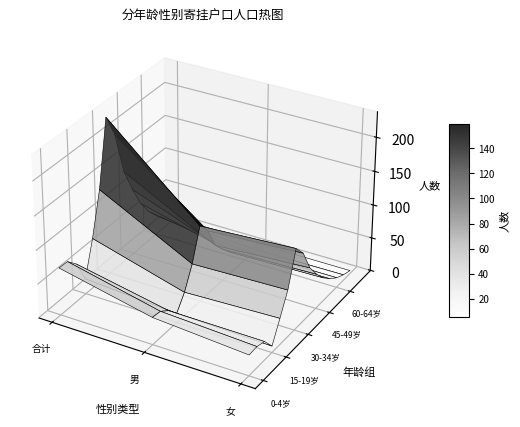

Count the number of data series in this chart.

15